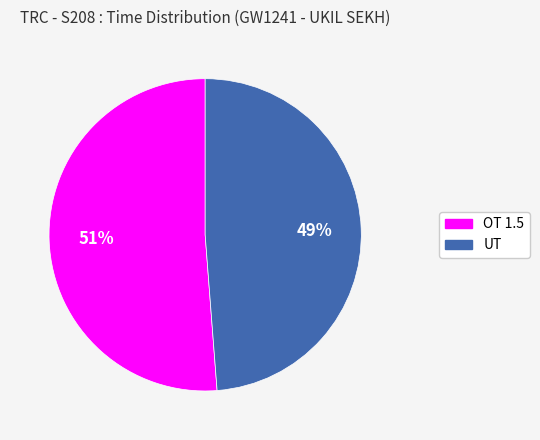

To the nearest percent, what is the difference between the largest and smallest slice percentages?

2%